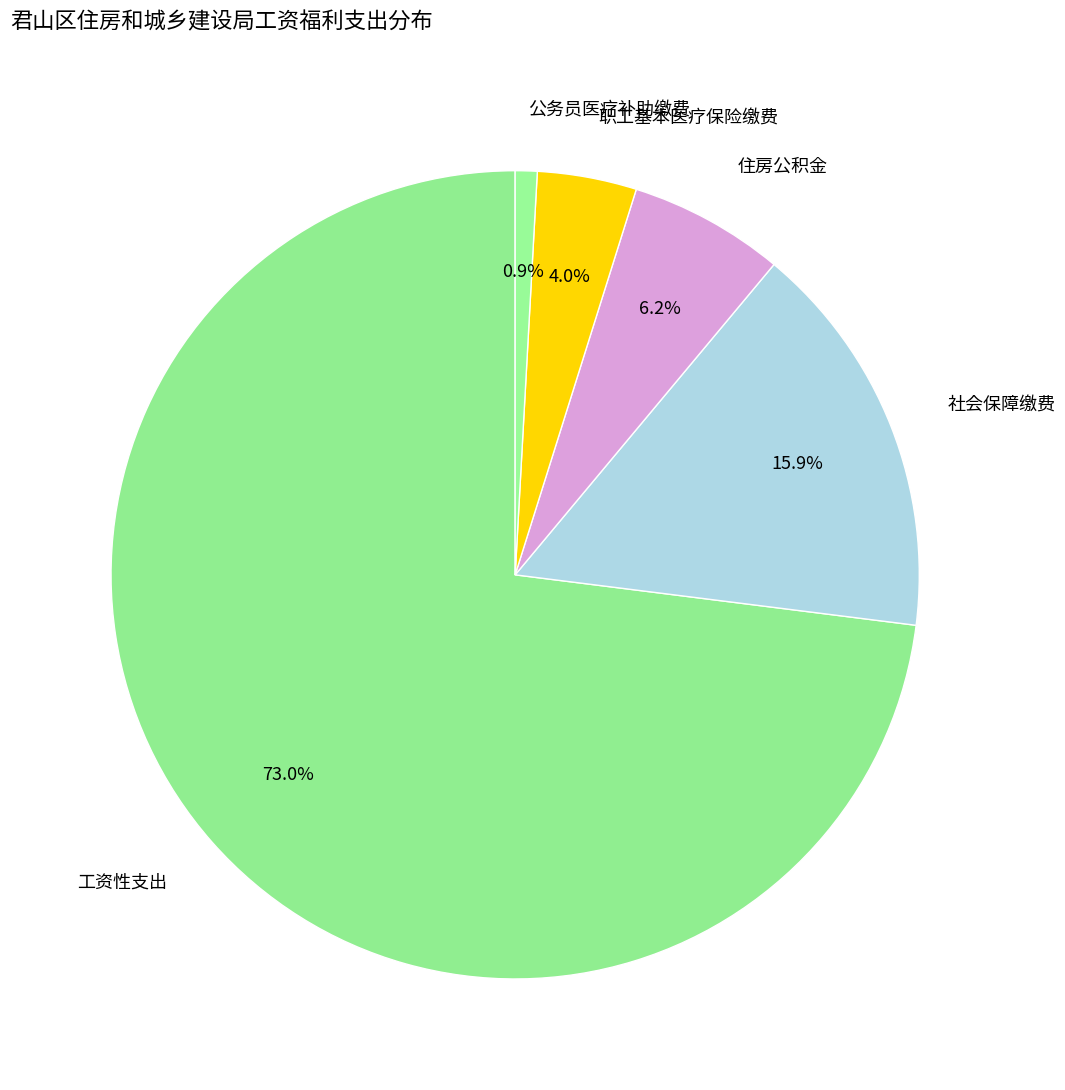

Combined, do 职工基本医疗保险缴费 and 社会保障缴费 account for over 50%?

No